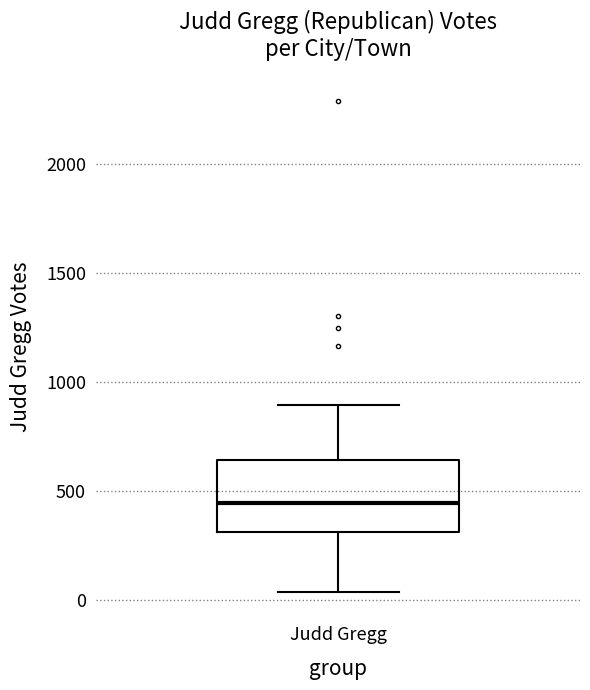

Transcribe this box plot: give where the median line is, the range the box spans, and where the two whiskers end, as read against the y-axis. The values are not printed on the chart, so give them approximately, as read against the axis.

median 450, box 300 to 650, whiskers 50 to 900